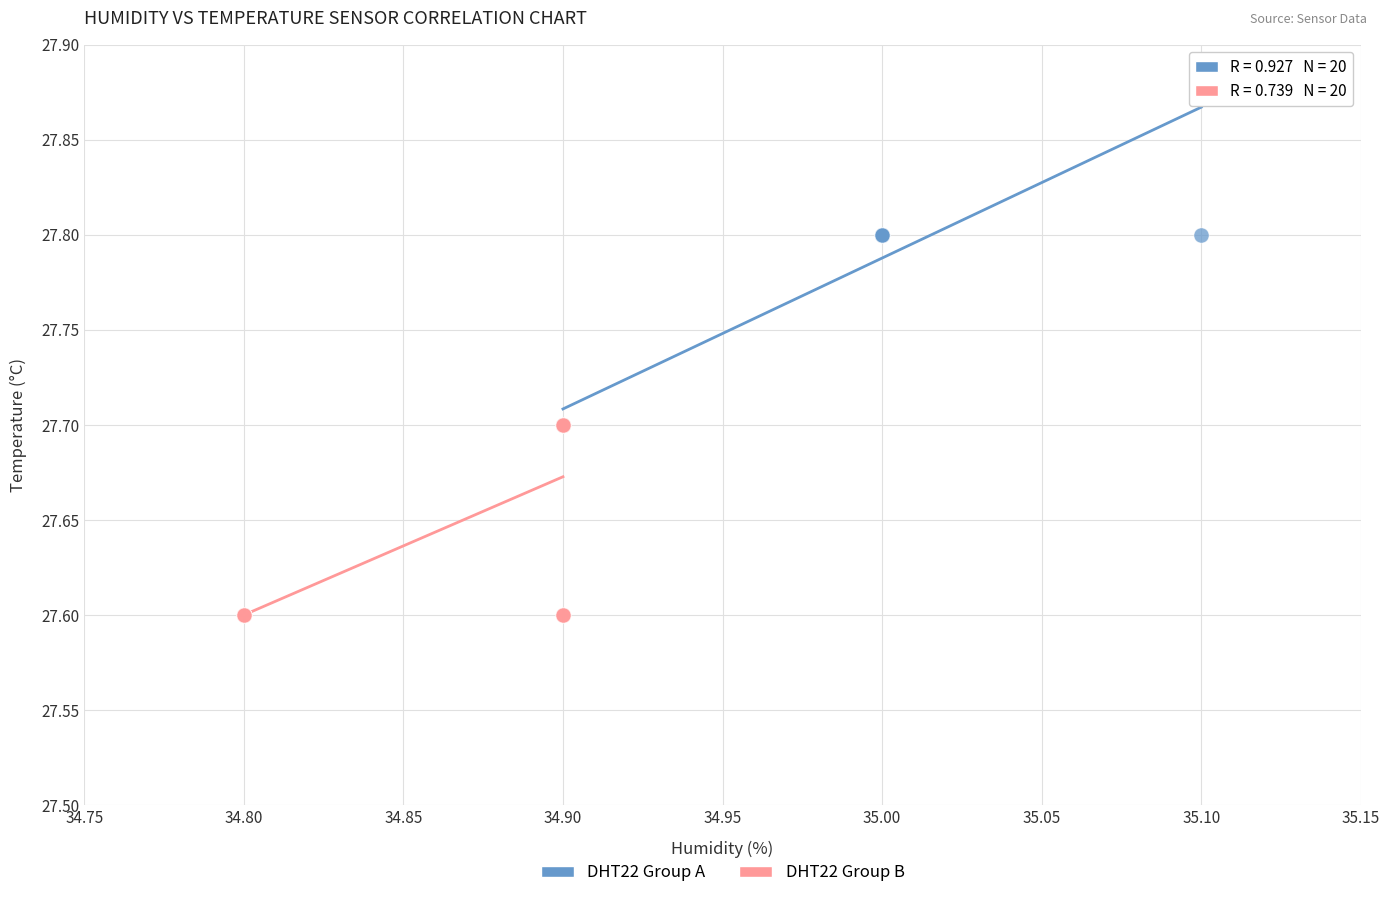

Which series contains the lowest Y value?

DHT22 Group B